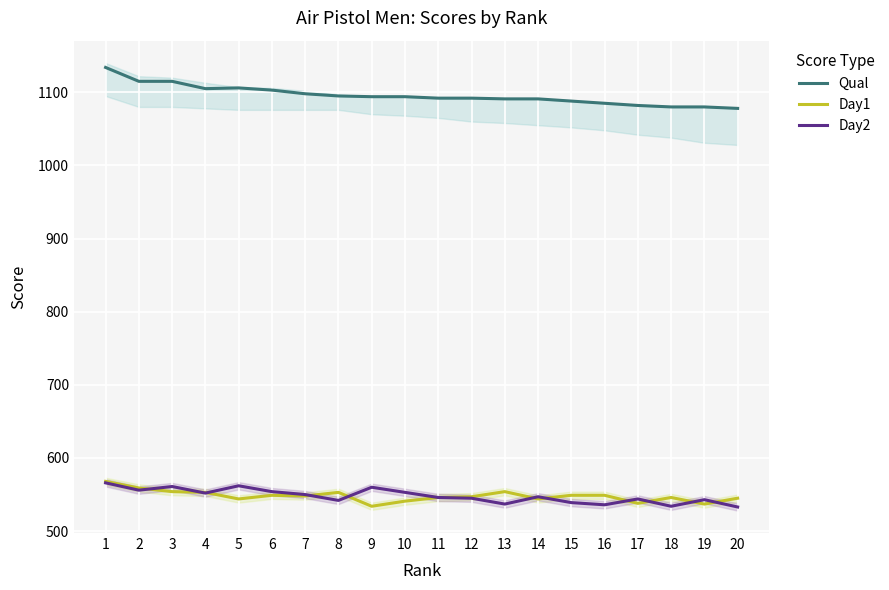

In Day1, how many points are higher than both neighbors (excluding endpoints)?

4